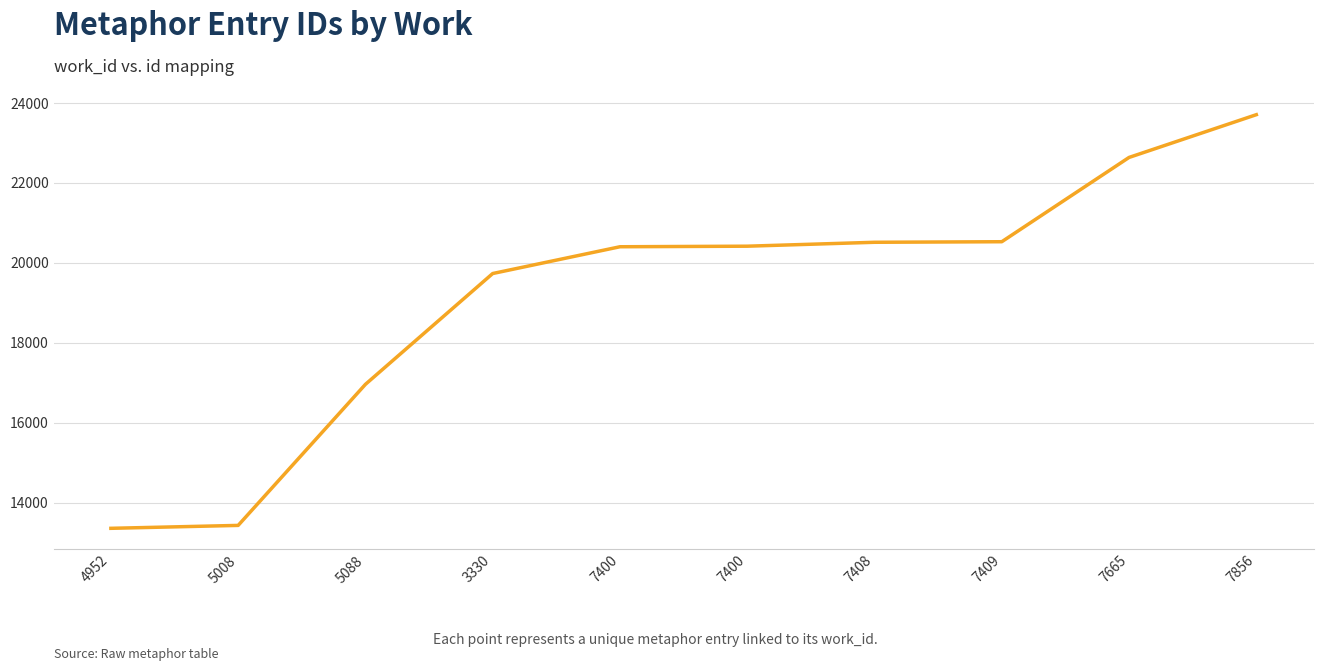

Count the number of data series in this chart.

1